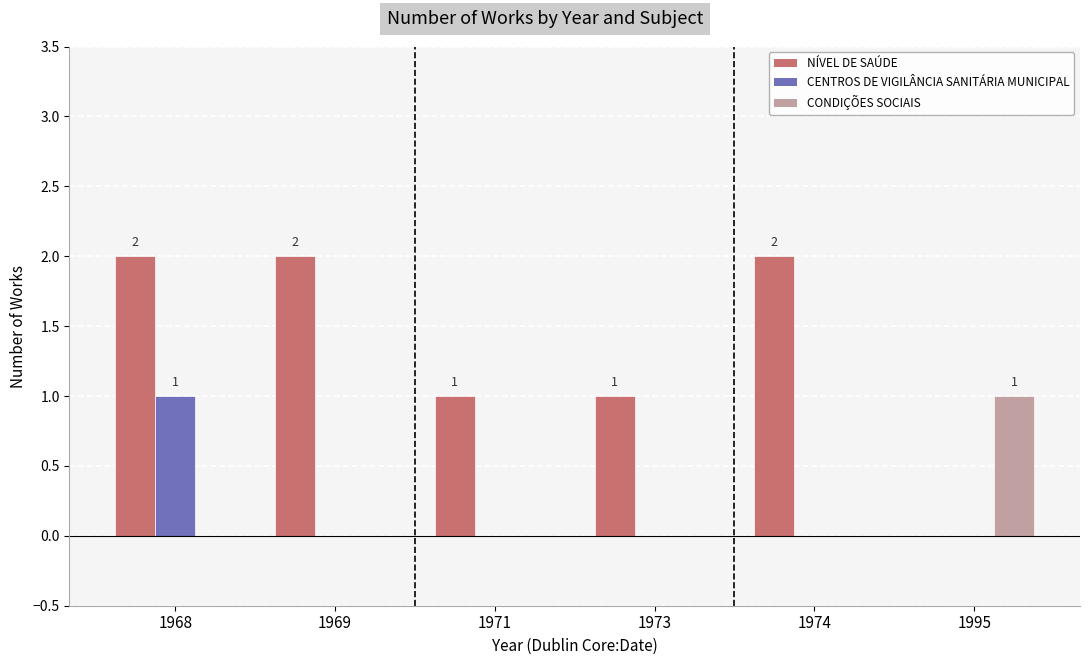

How many series are shown in this chart?

3